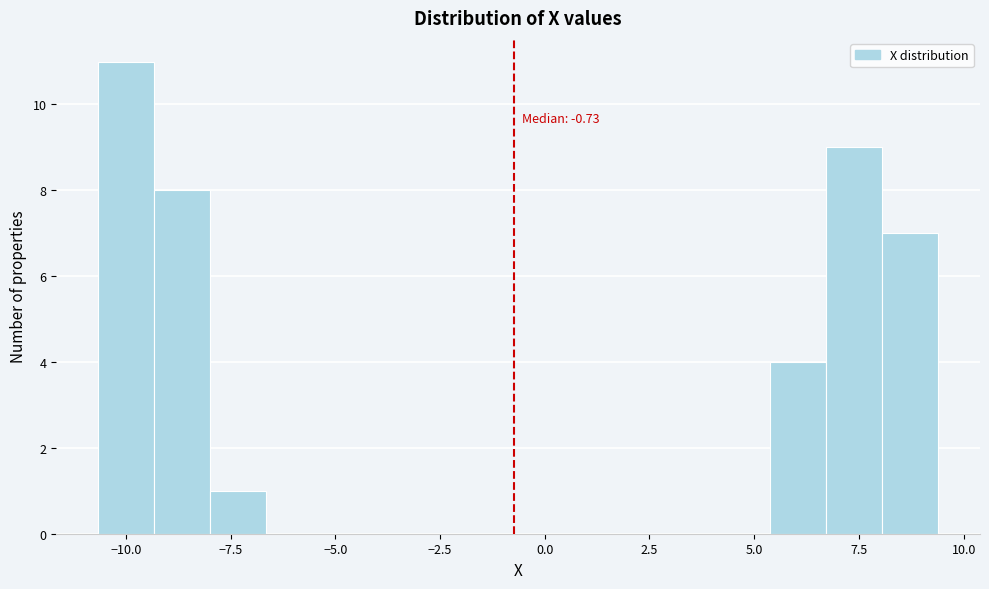

Around what value on the x-axis is the tallest bar? Give the approximate position of its centre, as read against the axis.

-10.0